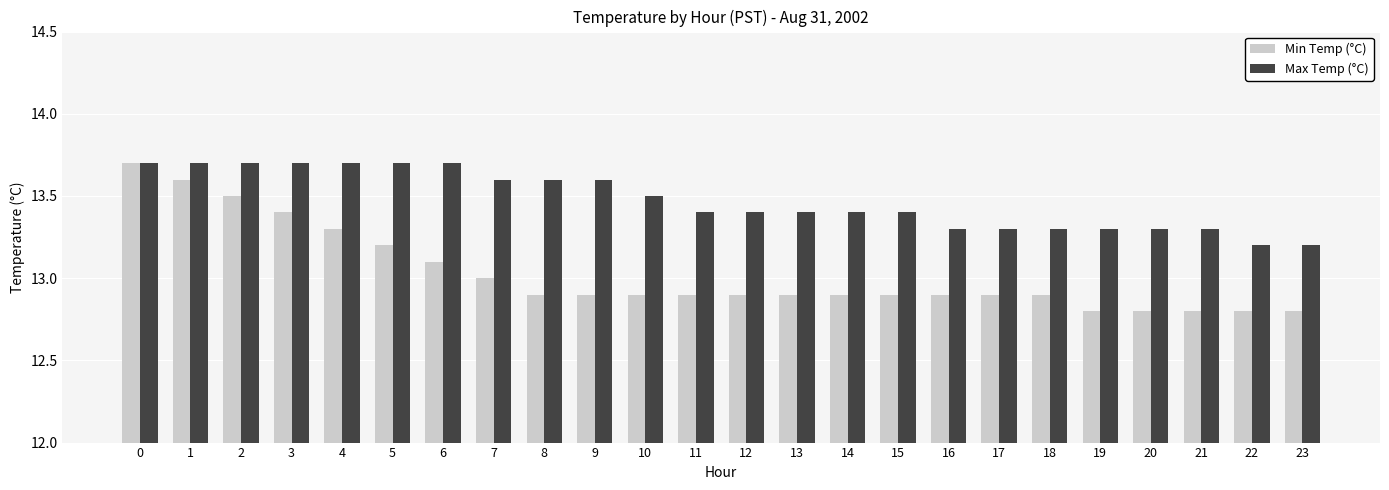

Which series has the largest range (max minus min)?

Min Temp (°C)